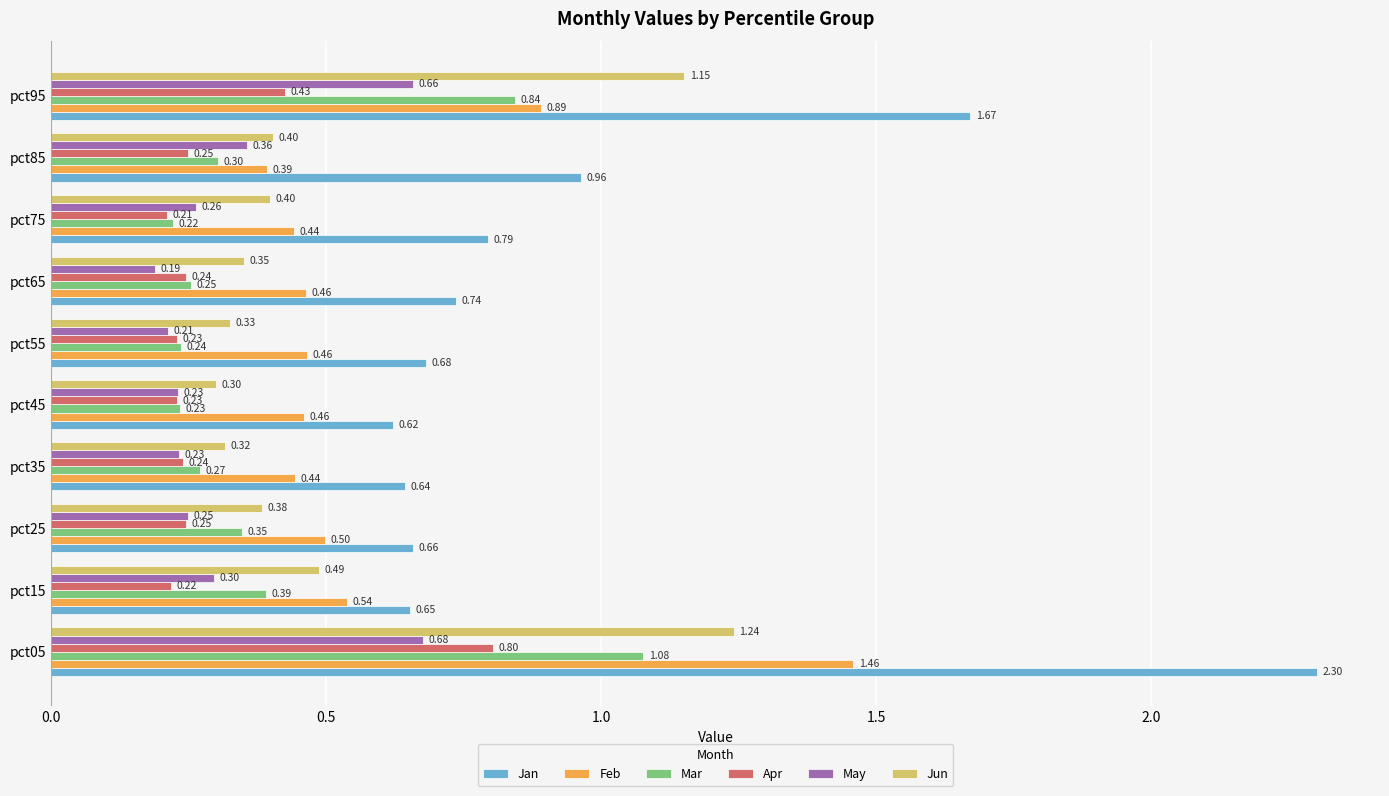

List the series in order of their peak value, lowest first.

May, Apr, Mar, Jun, Feb, Jan